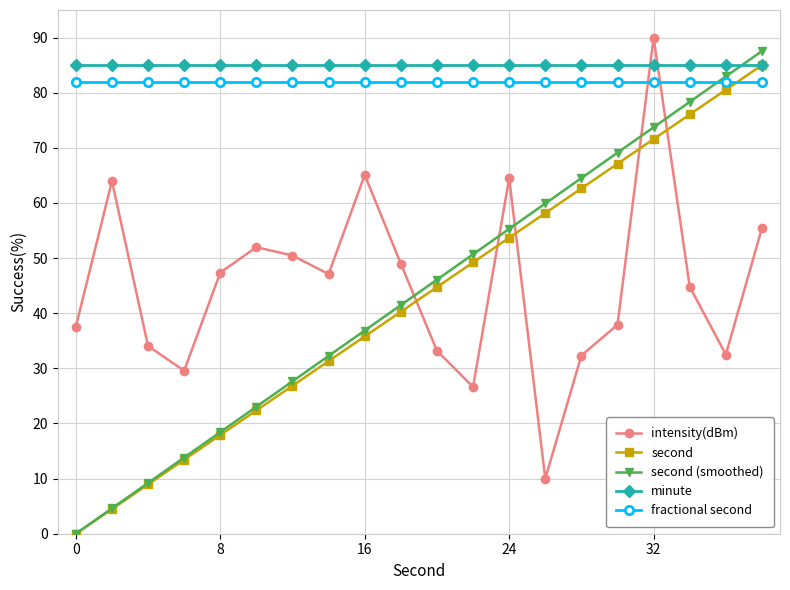

Which series has the largest range (max minus min)?

second (smoothed)